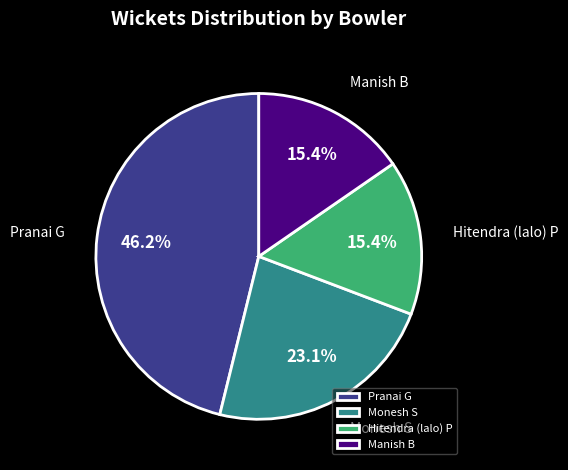

What percentage do Pranai G and Monesh S together represent?

69.2%